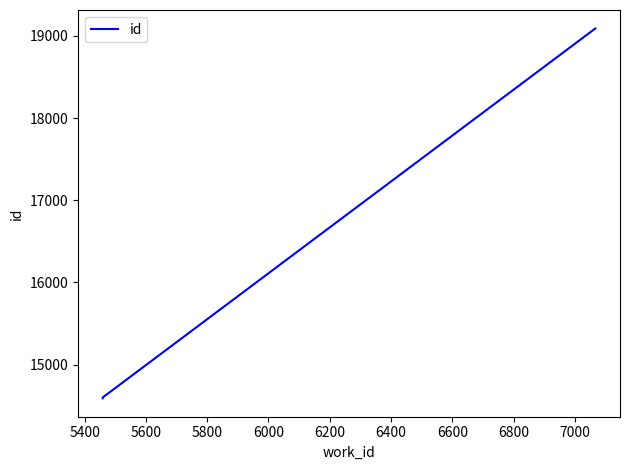

How many lines are shown in the chart?

1